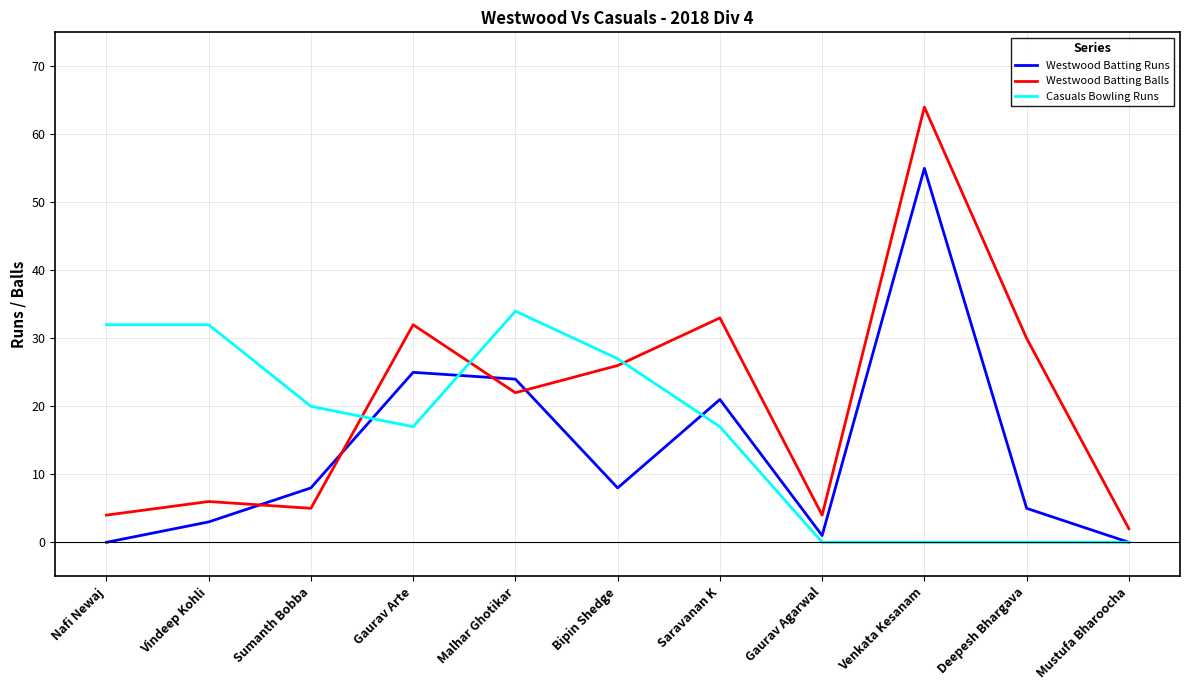

Count the number of categories in the chart.

11